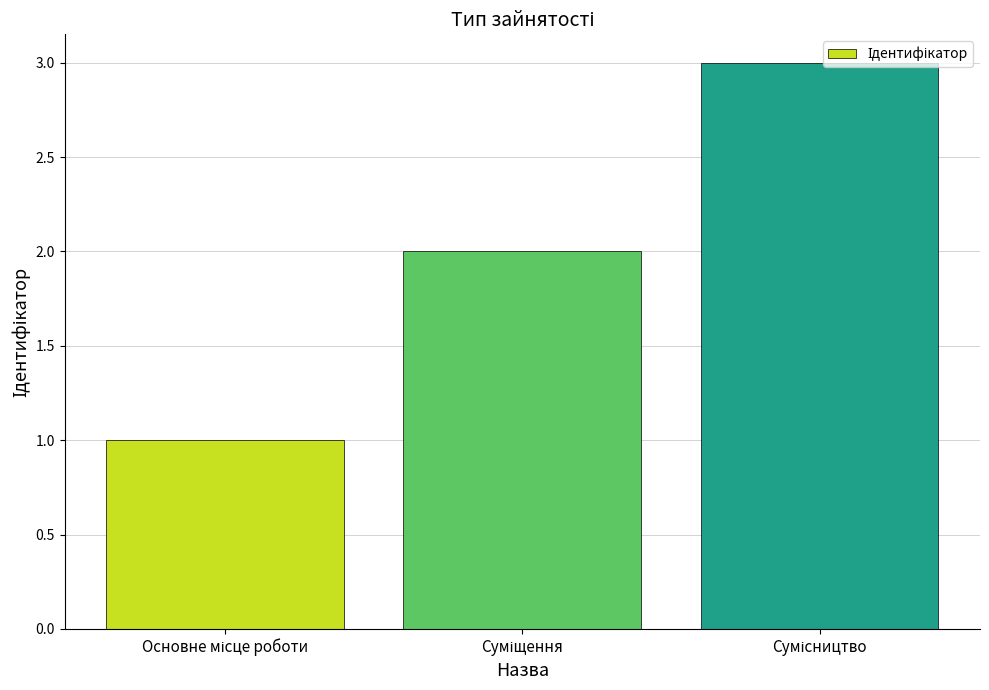

What is the sum of all values?

6